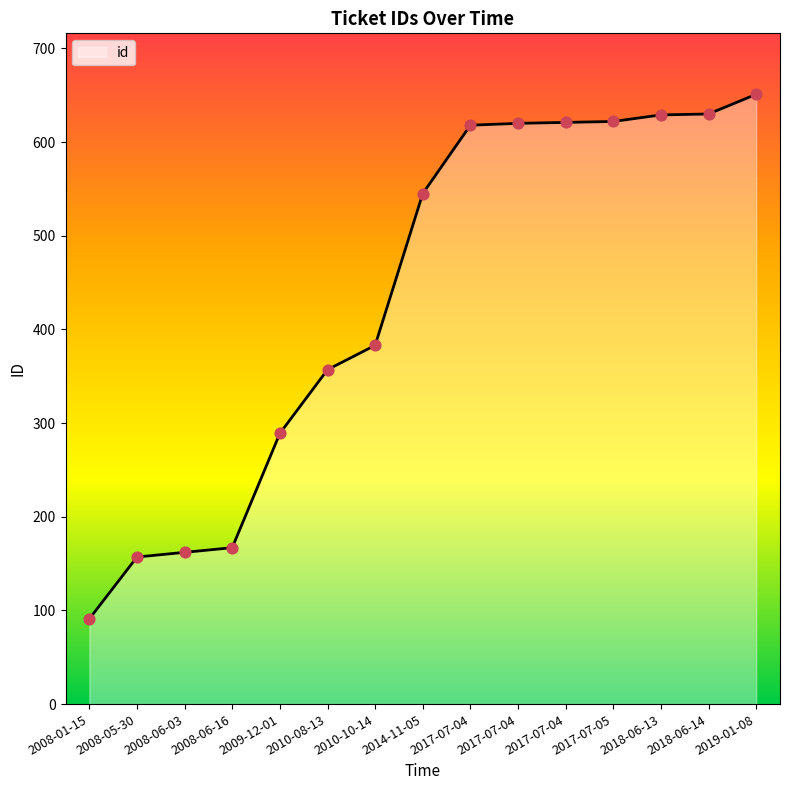

Which has a higher value, 2010-08-13 or 2017-07-04?

2017-07-04